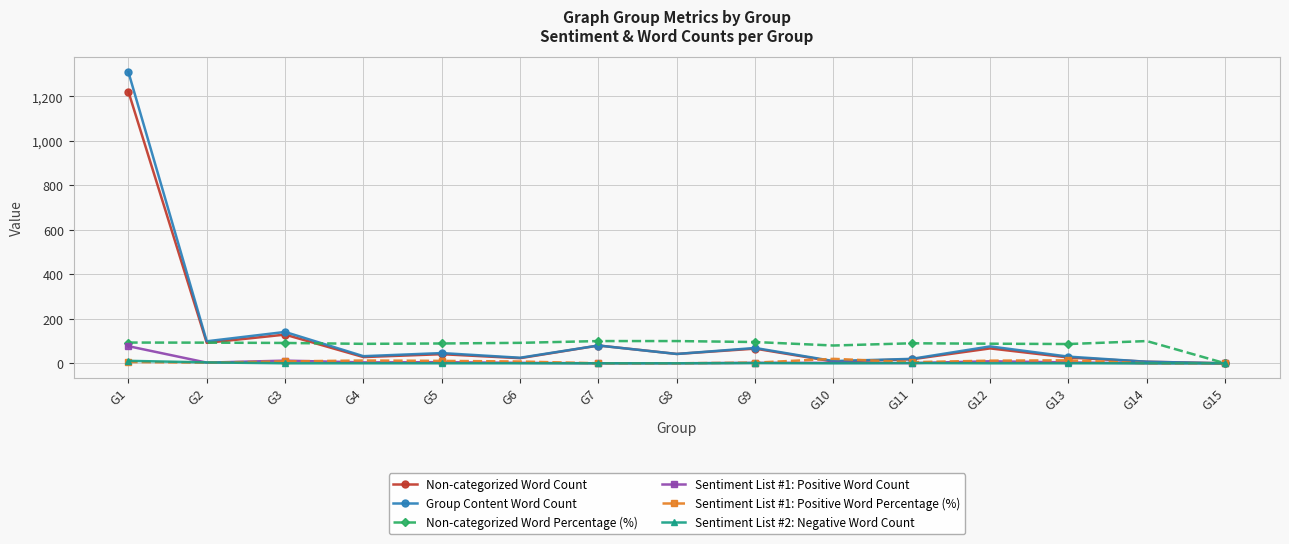

Which series has the widest spread of values?

Group Content Word Count